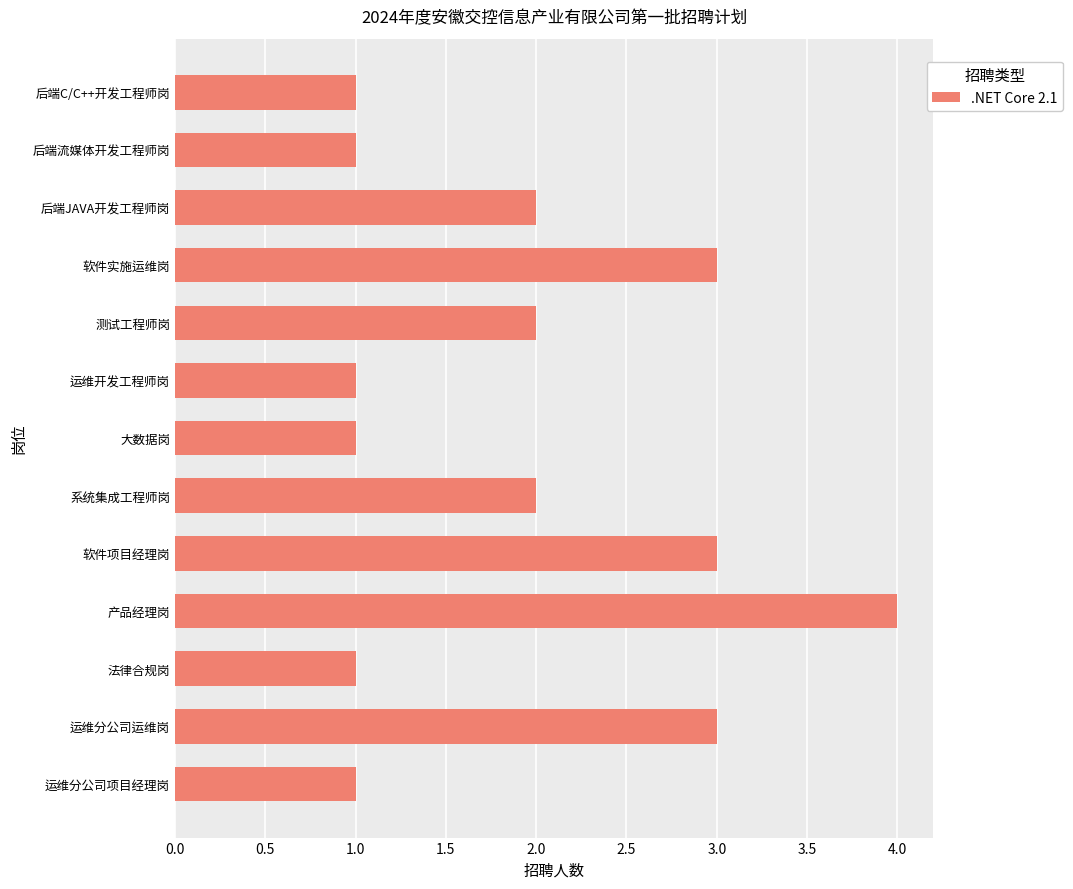

Approximately how many times larger is the value at 测试工程师岗 compared to 运维分公司运维岗?

0.7